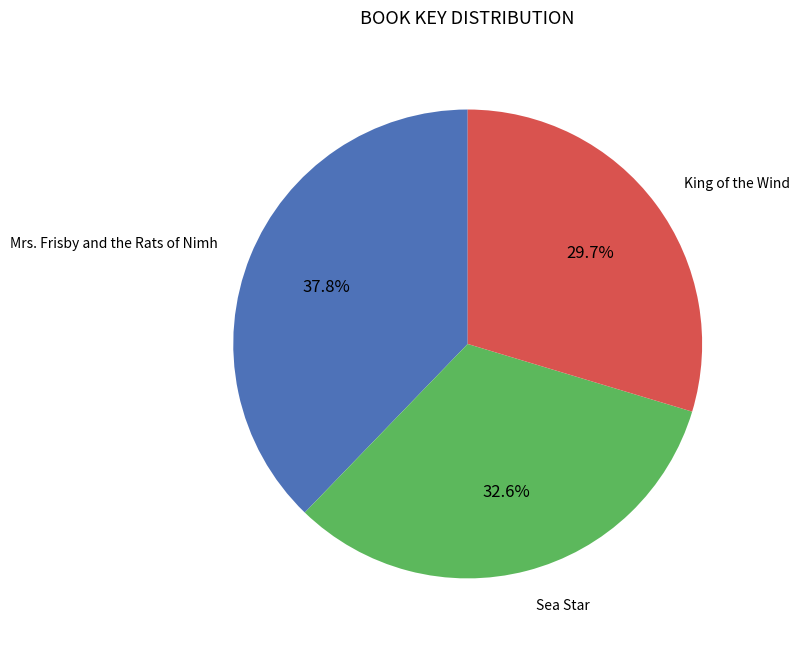

What is the ratio of the value at King of the Wind to the value at Mrs. Frisby and the Rats of Nimh?

0.8